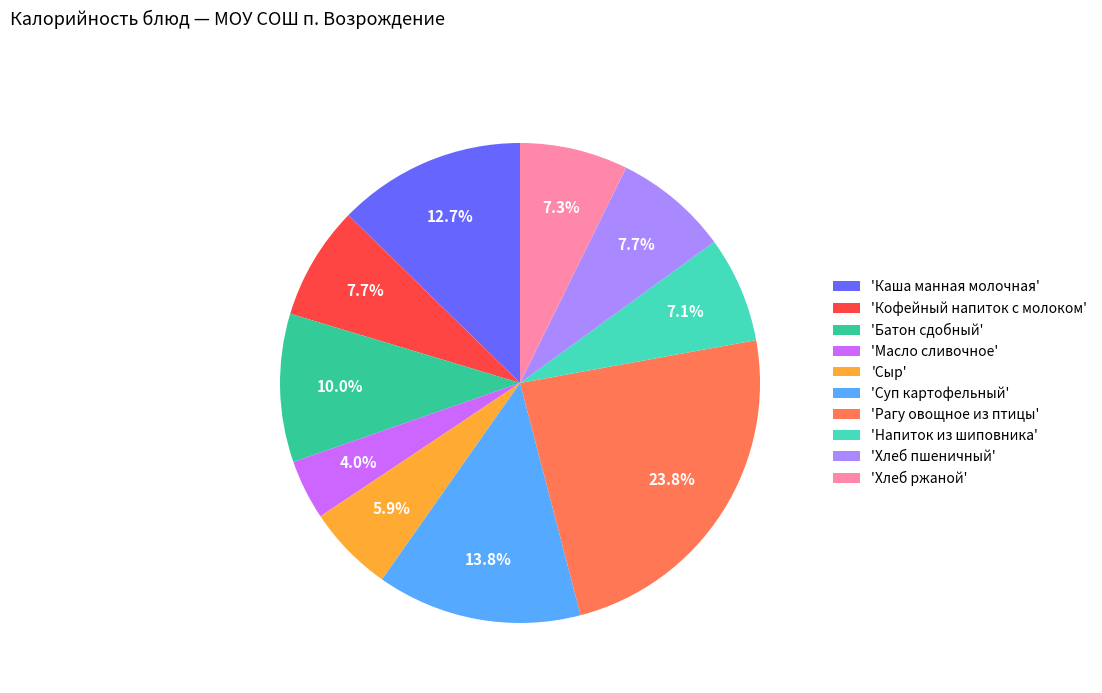

Is there a majority slice in this chart?

No